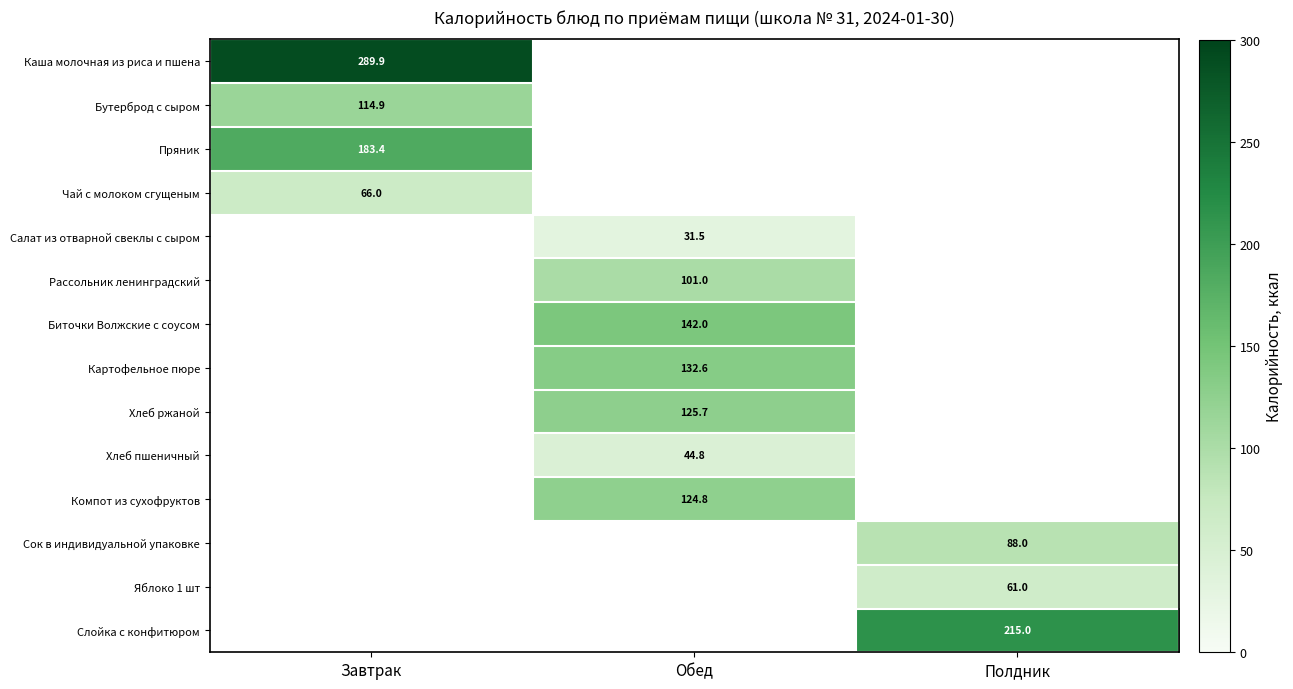

The Яблоко 1 шт series shows 25.1 at Полдник. True or false?

False